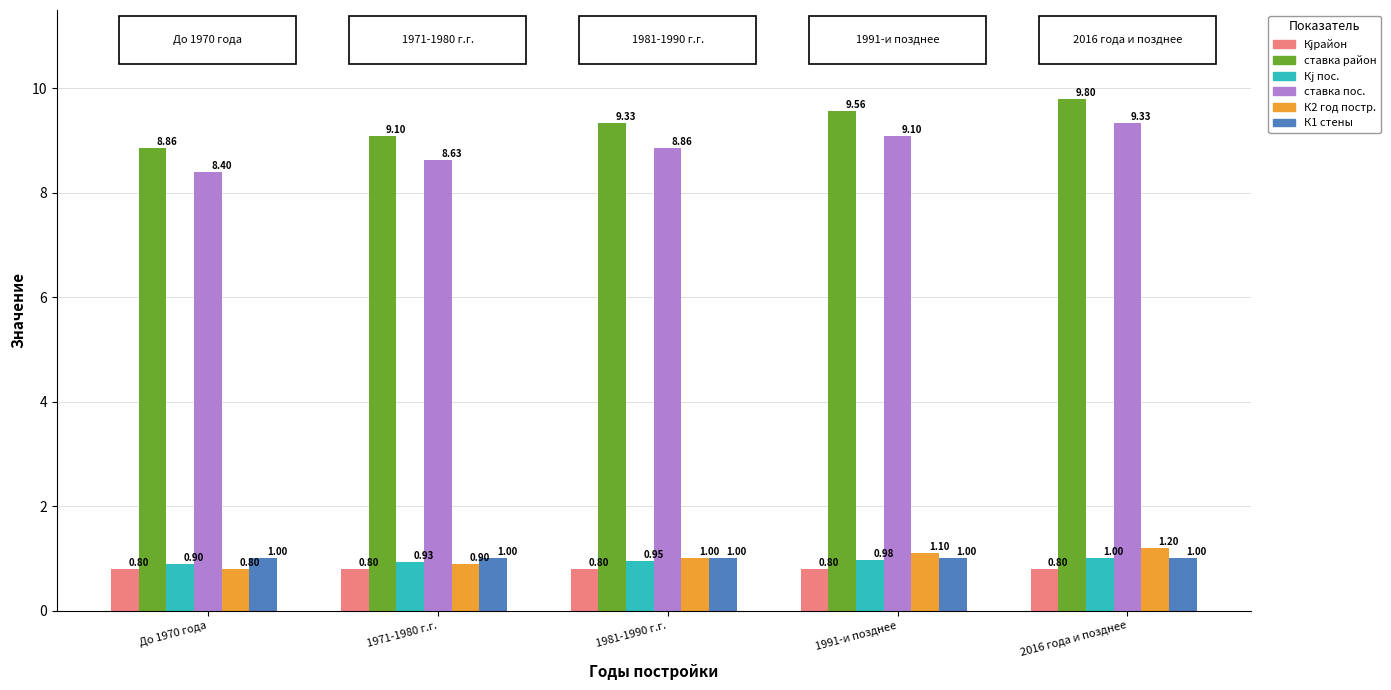

Which series changed the most between 1 and 3?

ставка район